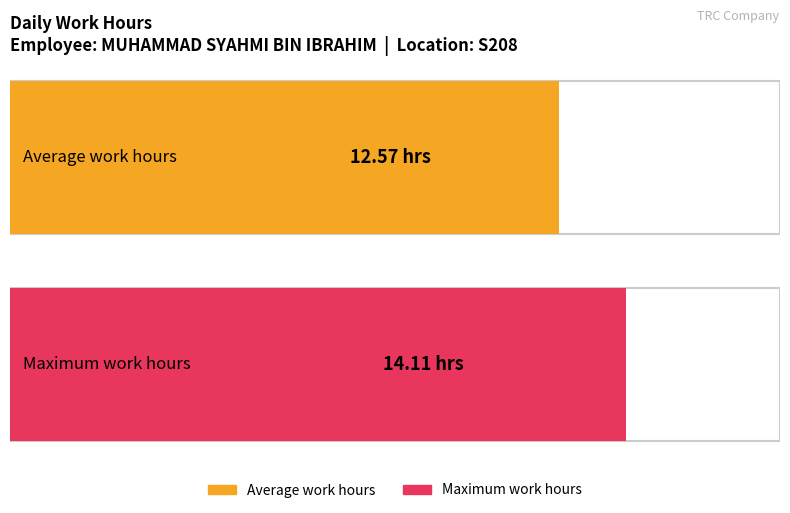

The chart shows a value of 19.4 at Day 21. True or false?

False